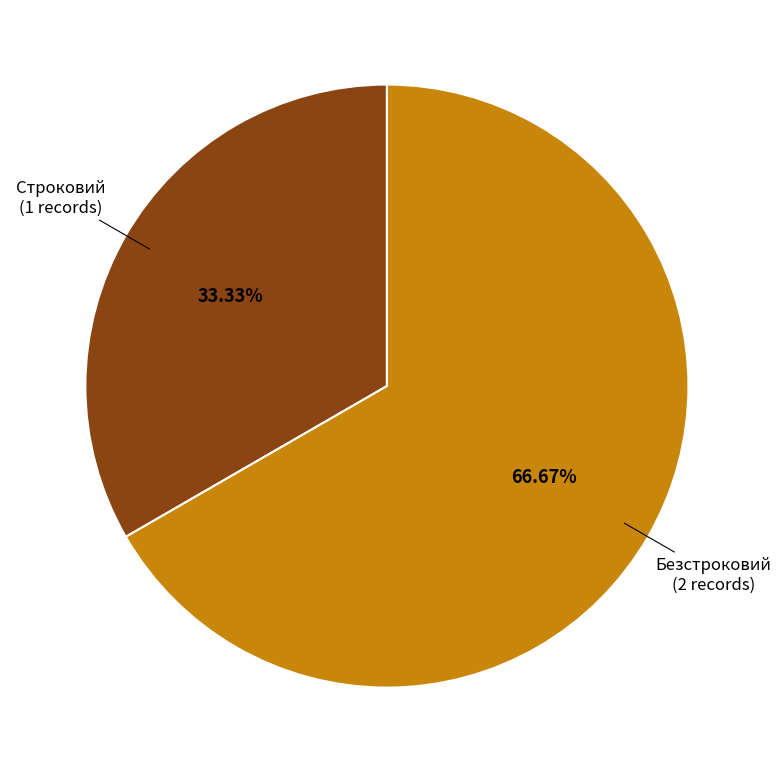

What percentage is NOT represented by Безстроковий?

33.3%